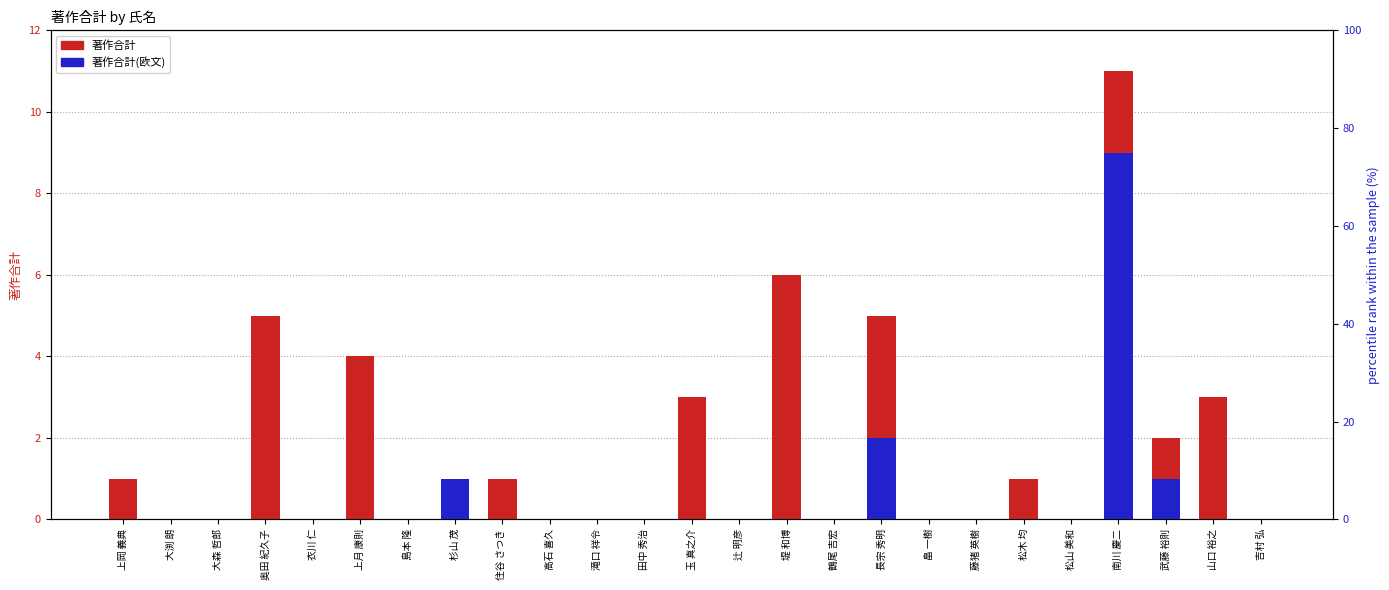

What is the maximum value for 著作合計(欧文)?

9